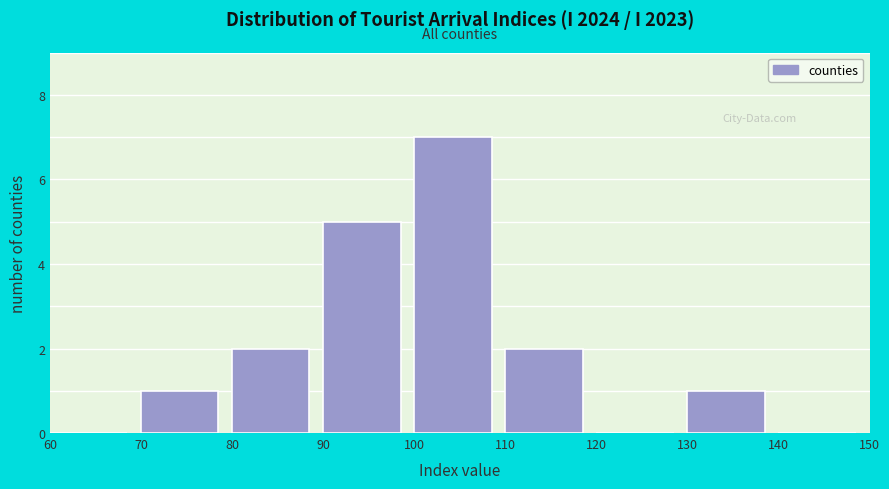

Over which range of the x-axis is the bar tallest?

100 to 110